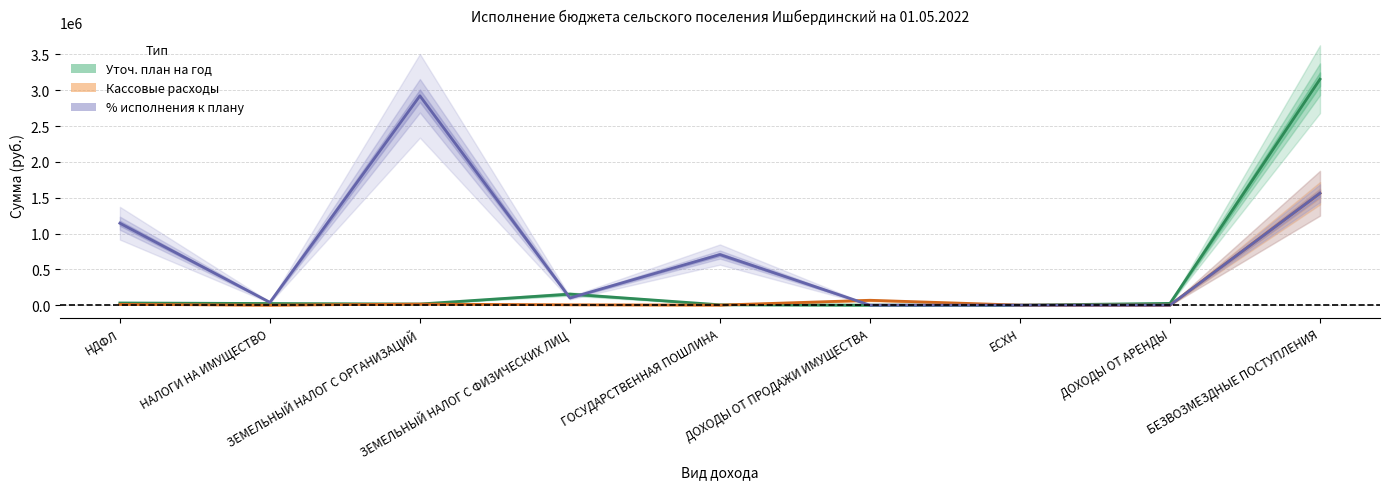

List the labels in order of % исполнения к плану (×масштаб) value, largest first.

ЗЕМЕЛЬНЫЙ НАЛОГ С ОРГАНИЗАЦИЙ, БЕЗВОЗМЕЗДНЫЕ ПОСТУПЛЕНИЯ, НДФЛ, ГОСУДАРСТВЕННАЯ ПОШЛИНА, ЗЕМЕЛЬНЫЙ НАЛОГ С ФИЗИЧЕСКИХ ЛИЦ, НАЛОГИ НА ИМУЩЕСТВО, ДОХОДЫ ОТ ПРОДАЖИ ИМУЩЕСТВА, ЕСХН, ДОХОДЫ ОТ АРЕНДЫ